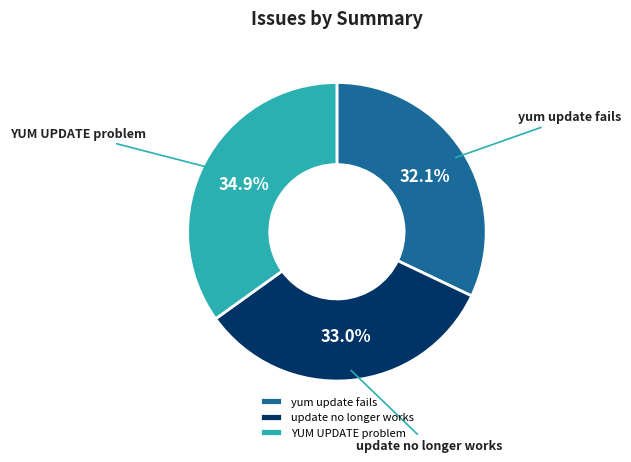

Is there any slice that represents more than half of the pie?

No